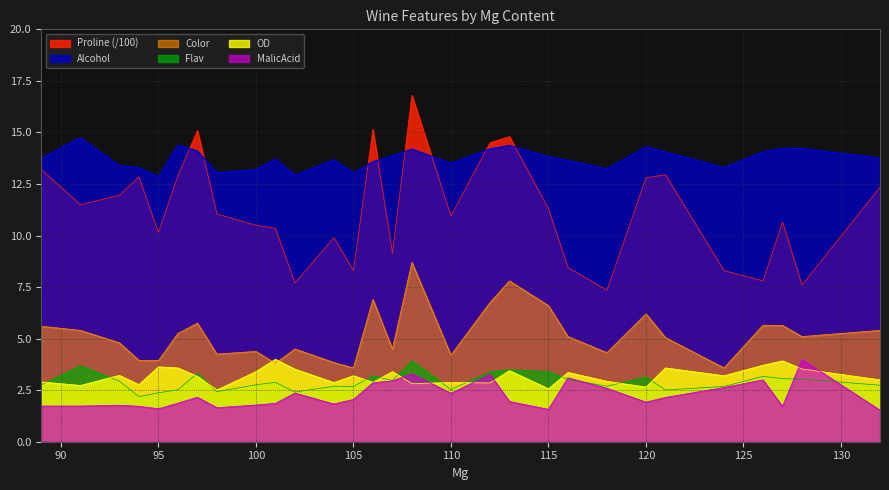

Which series has the largest total across all categories?

Alcohol